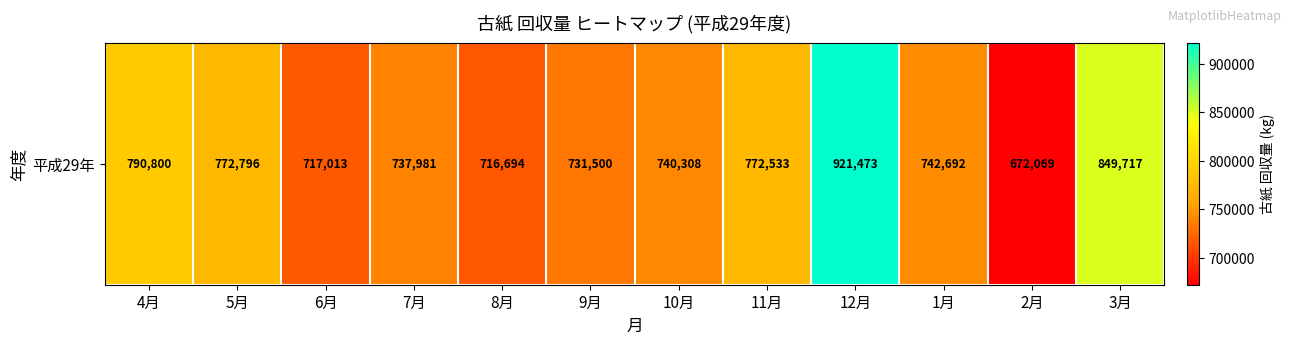

What is the sum of all values?

9165576